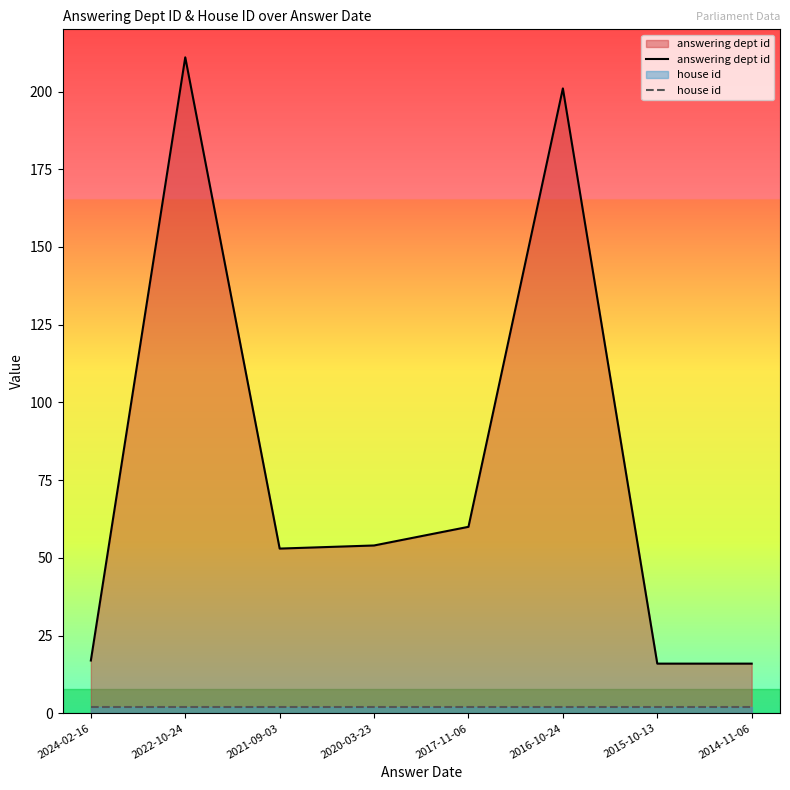

True or false: answering dept id and house id intersect in this chart.

False